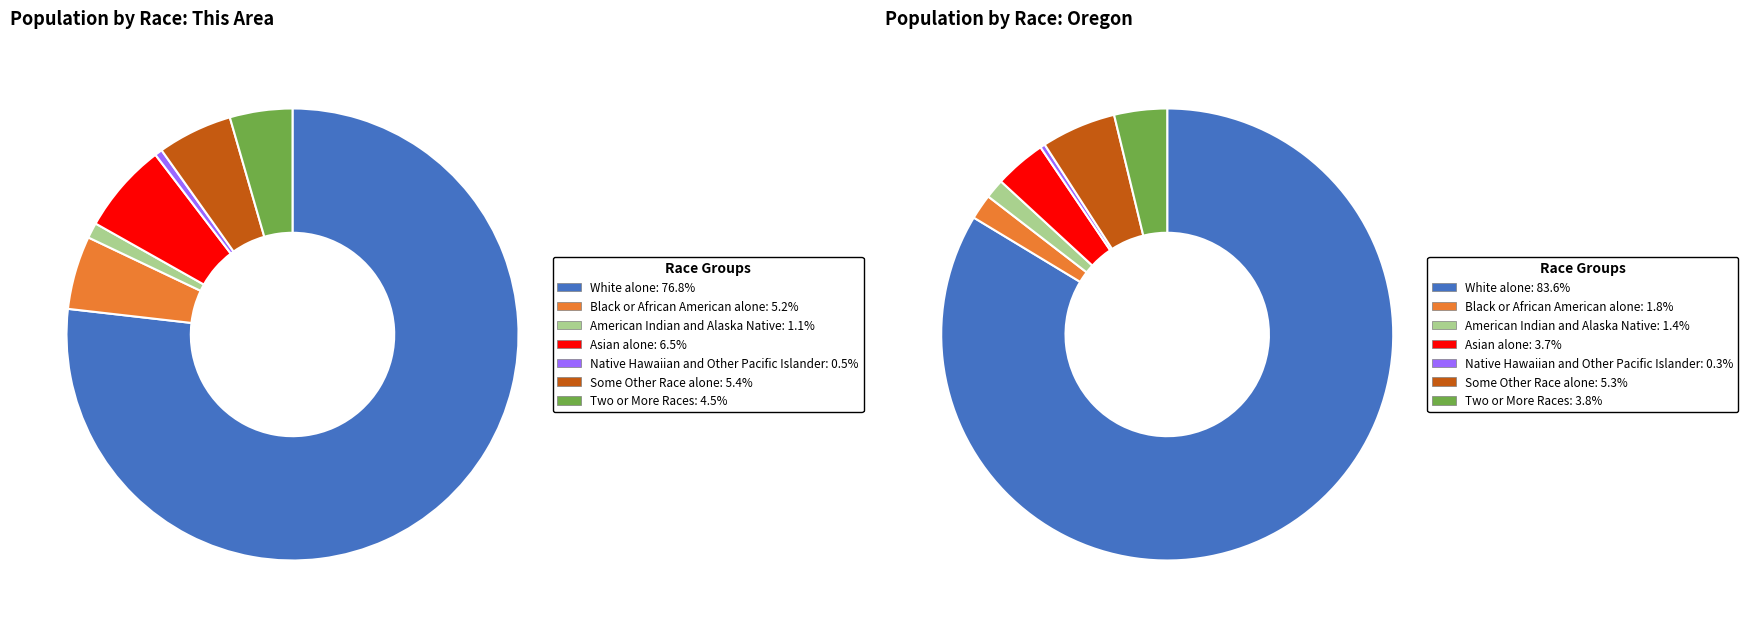

How many slices are in this pie chart?

7